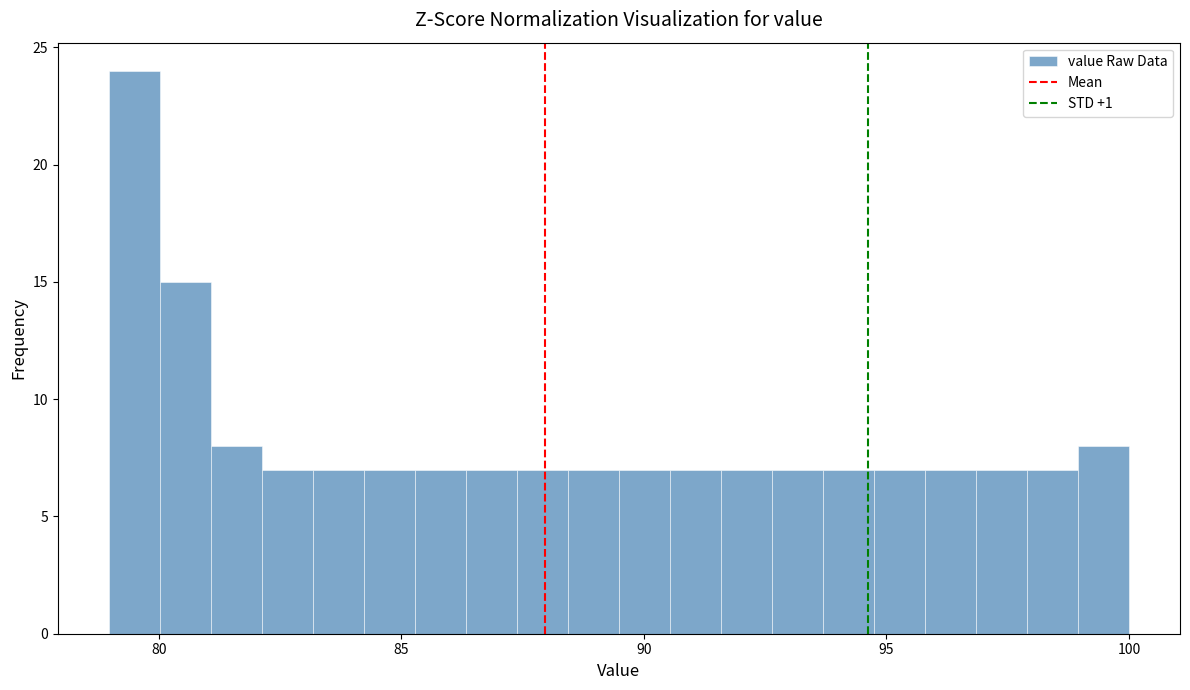

Around what value on the x-axis is the tallest bar? Give the approximate position of its centre, as read against the axis.

79.5